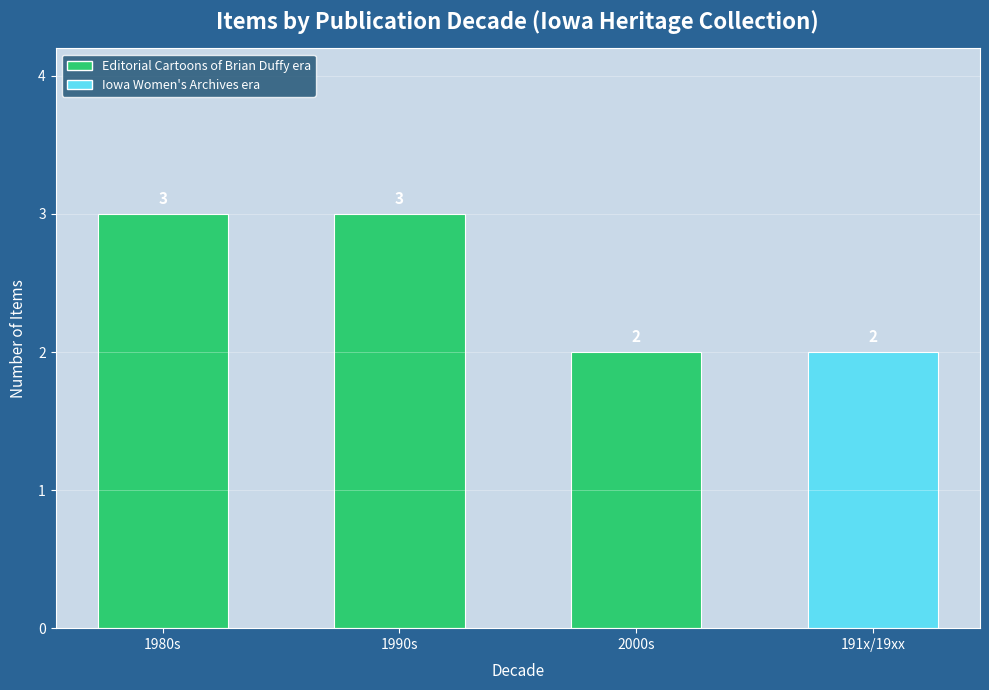

What is the difference between the values at 191x/19xx and 1980s?

1